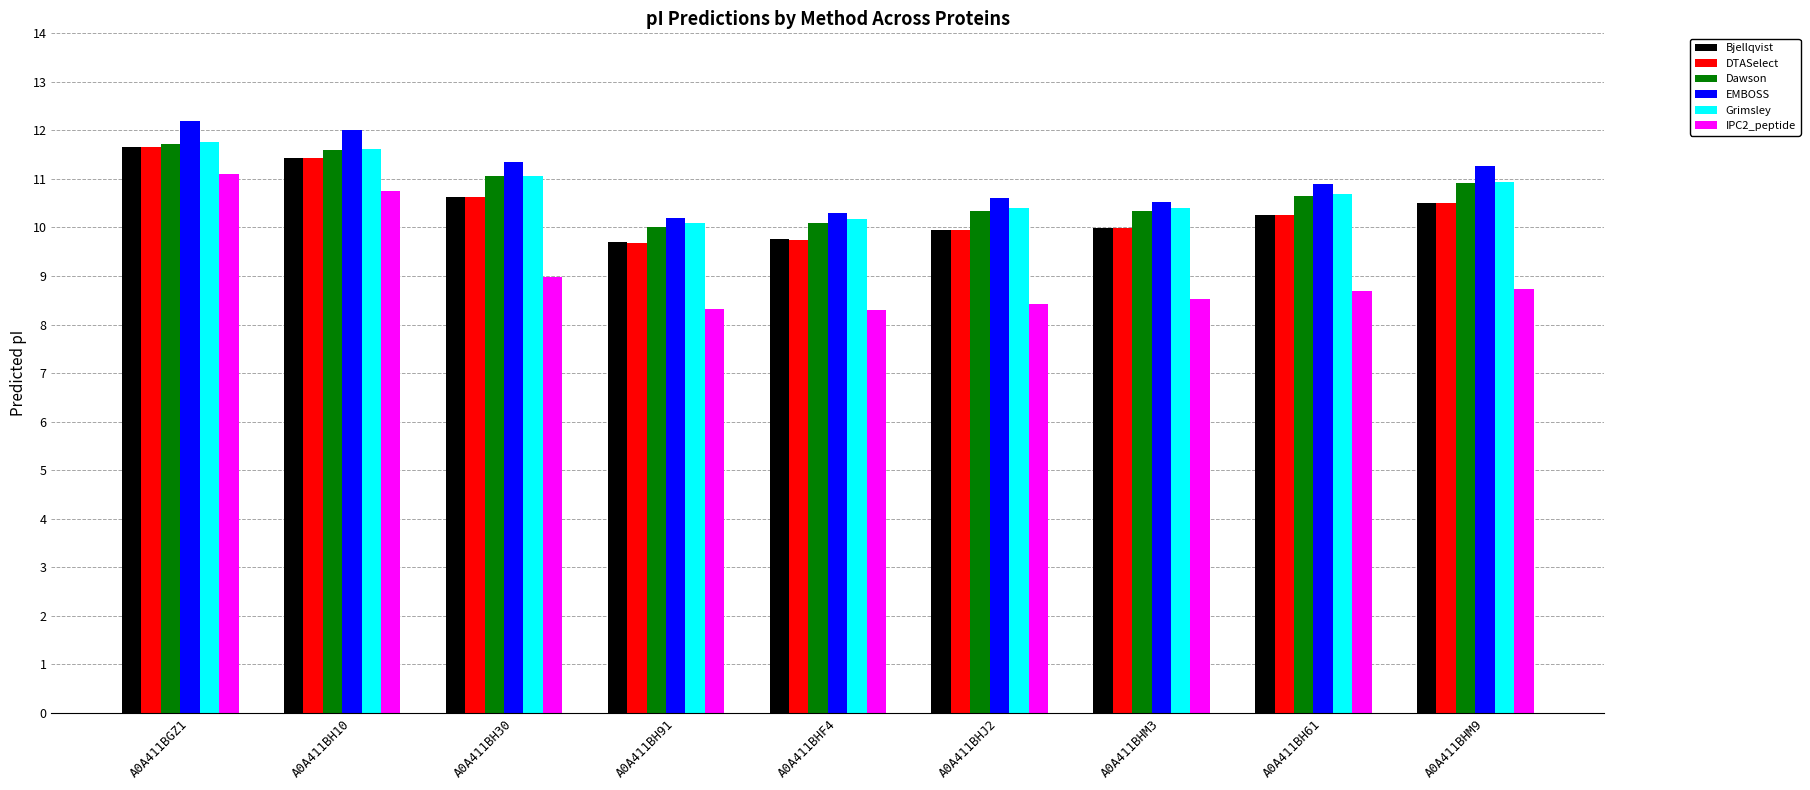

Which series has the widest spread of values?

IPC2_peptide